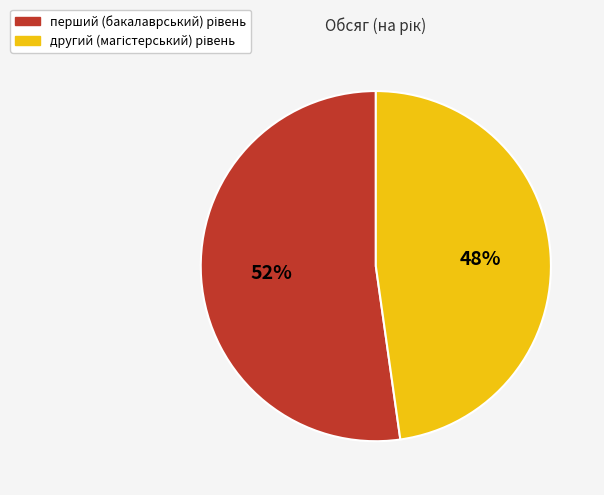

Is there a majority slice in this chart?

Yes